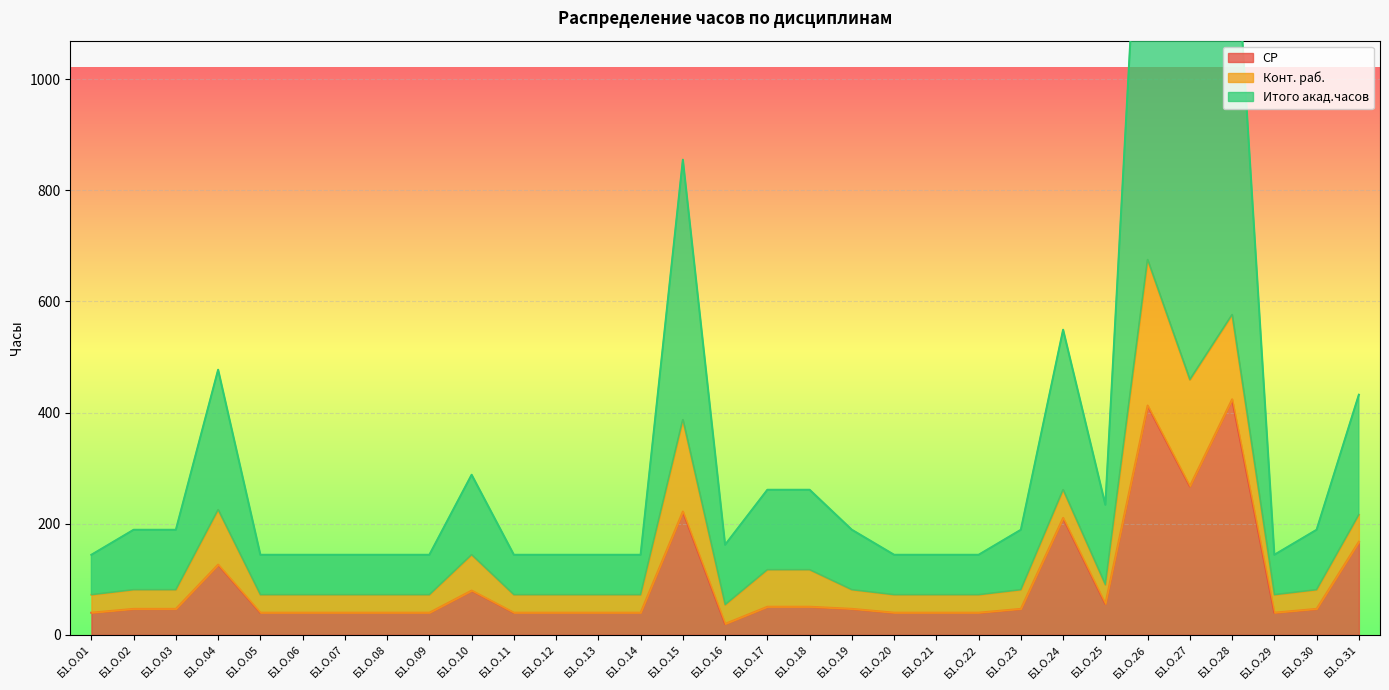

Which series has the largest total across all categories?

Итого акад.часов